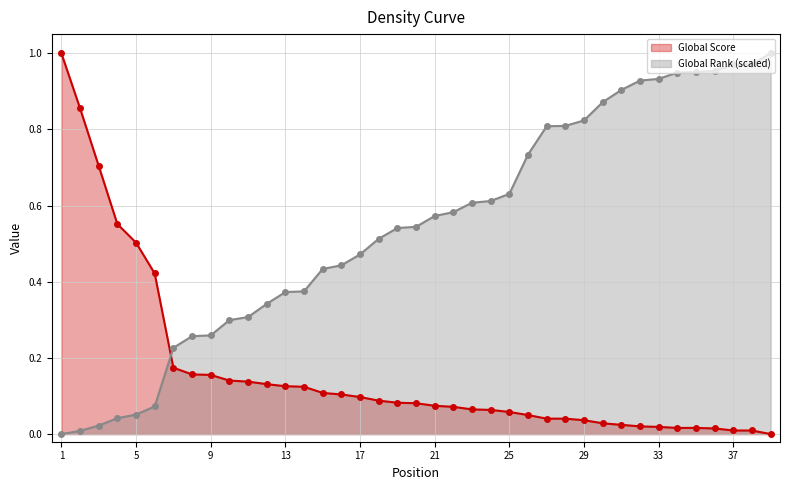

Is the value of Global Score (line) at 29 greater than the value of Global Rank (scaled) (line) at 18?

No